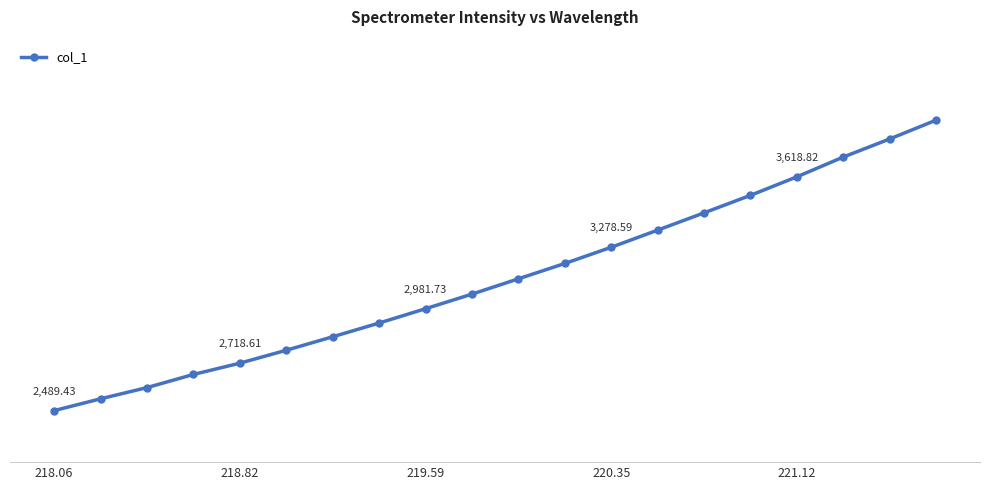

Does the chart display data point markers on the line(s)?

Yes